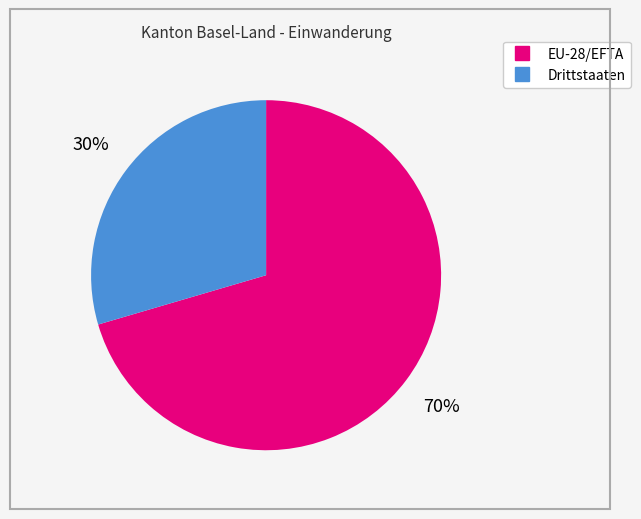

Rank the categories by value from lowest to highest.

Drittstaaten, EU-28/EFTA